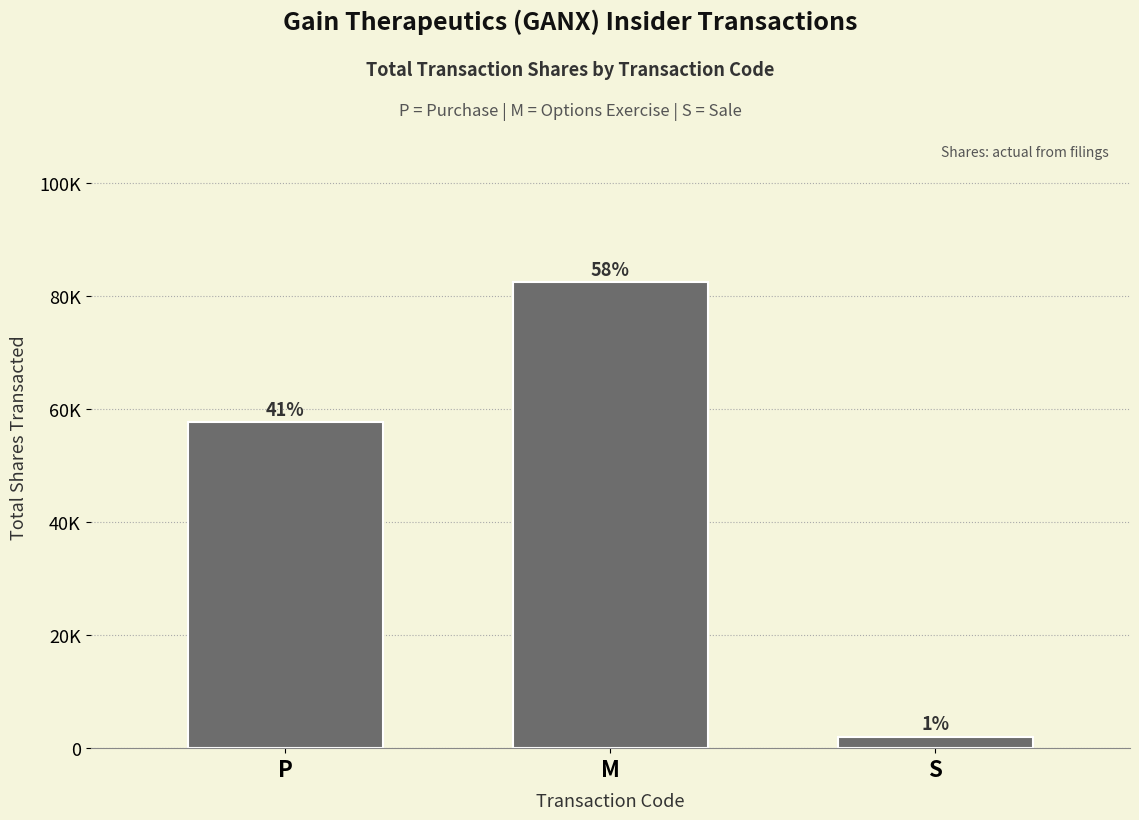

Reading left to right, what are all the values shown in this chart?

57660	82424	2026